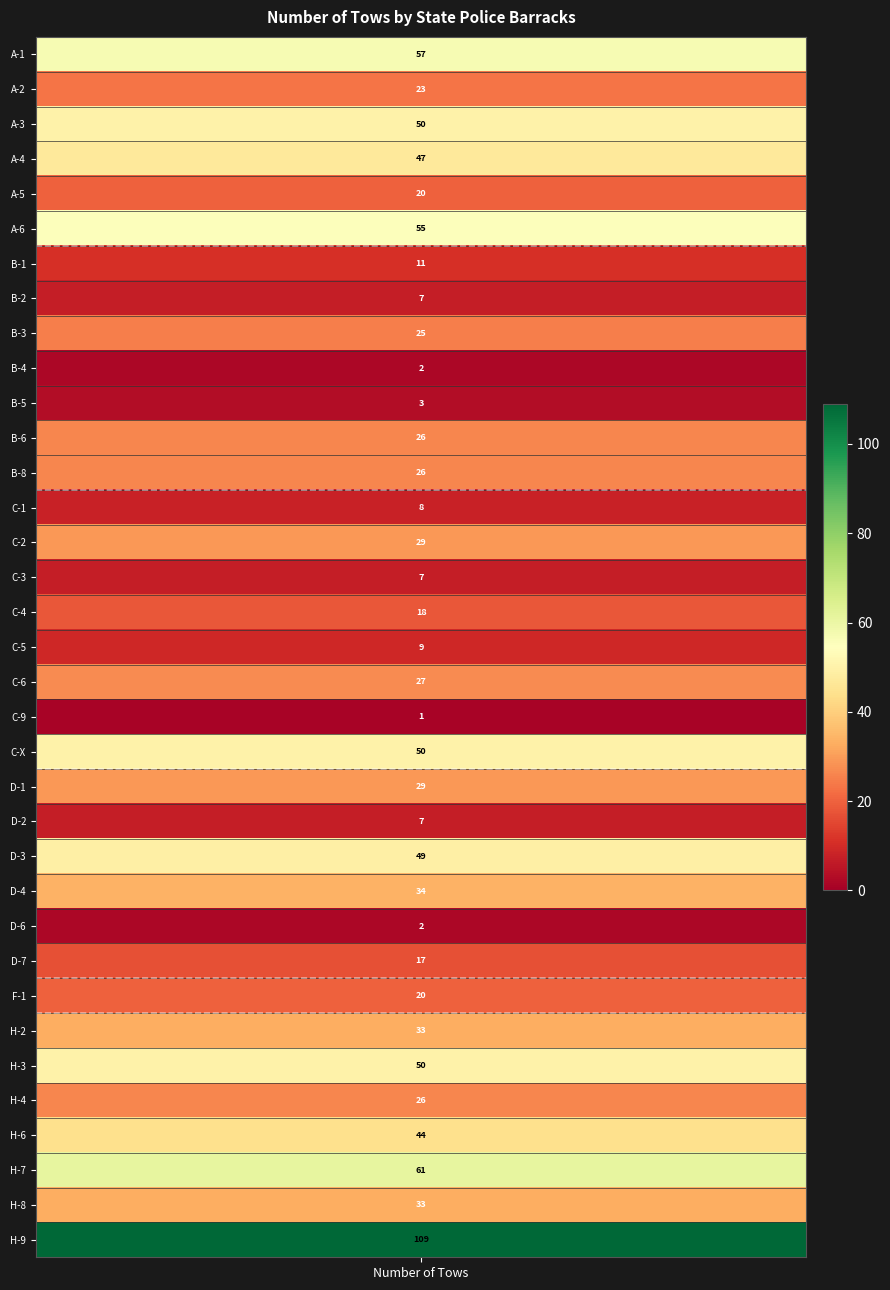

What is the sum of all values?

1015